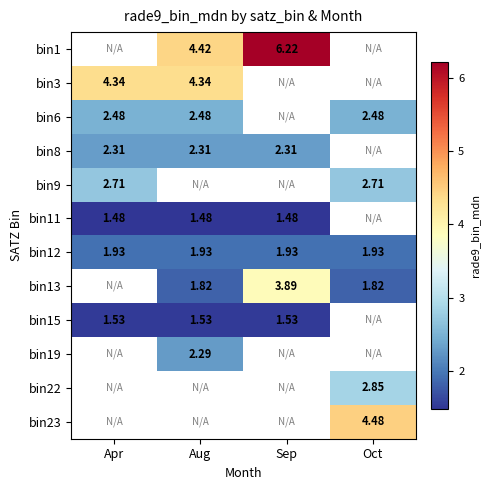

What is the minimum value shown in the chart?

1.5